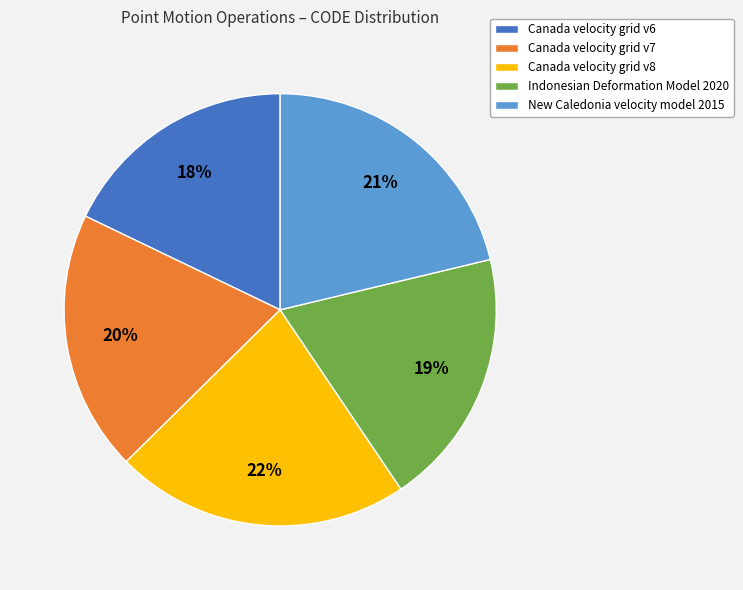

Count the number of slices in the pie.

5